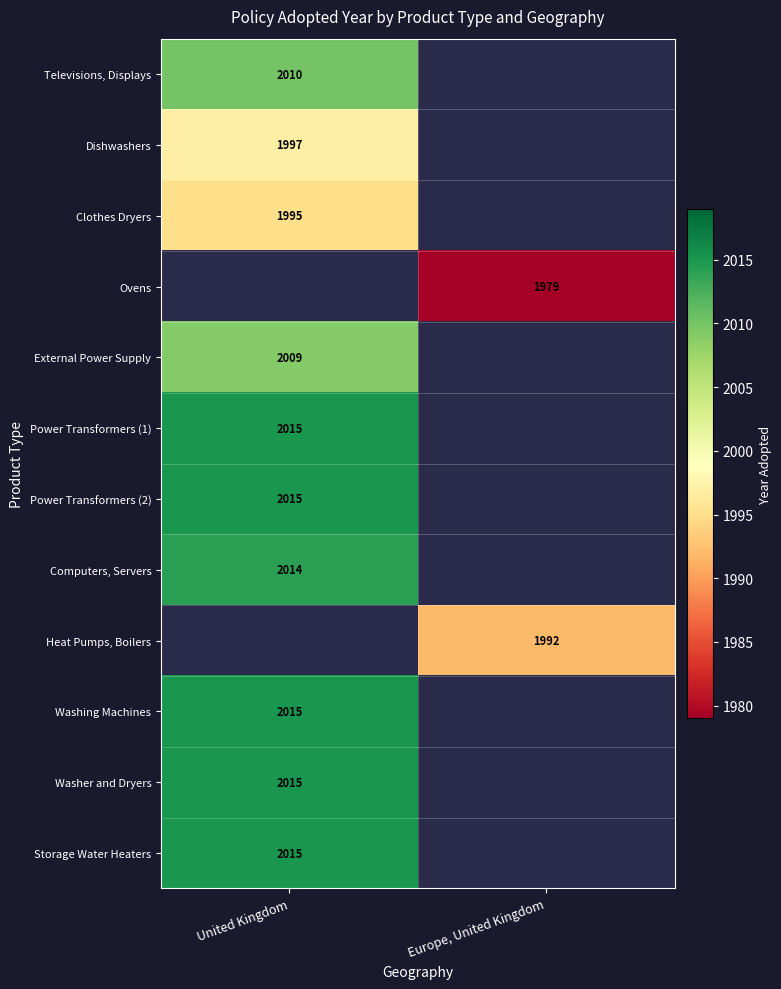

Is it true that Ovens equals 825 at Europe, United Kingdom?

False